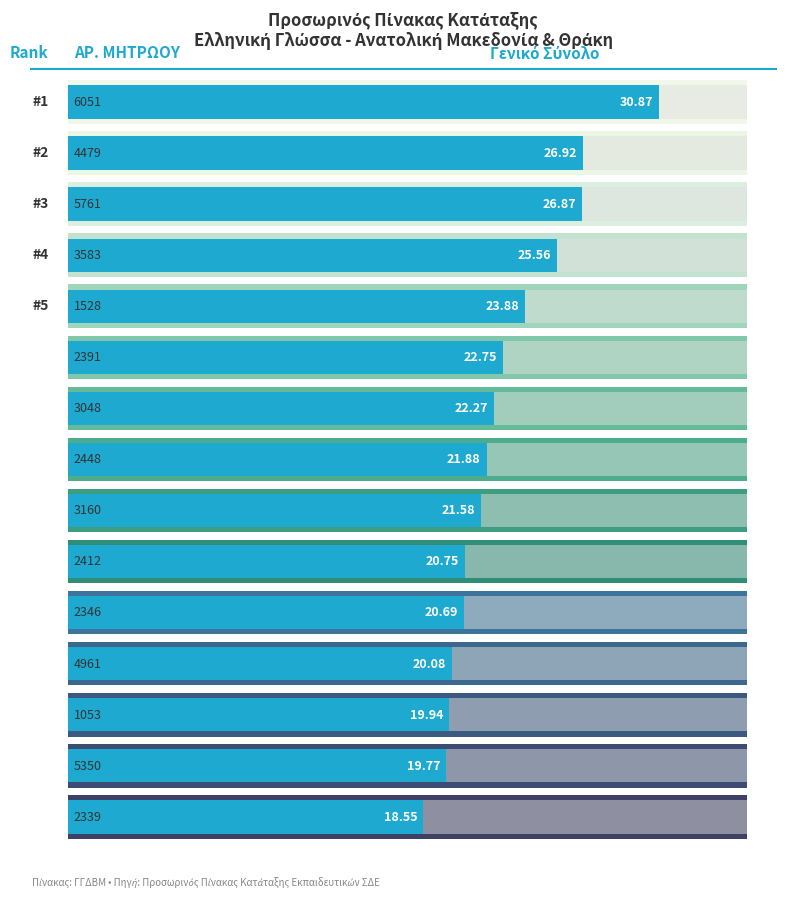

How many bars are there in total?

15